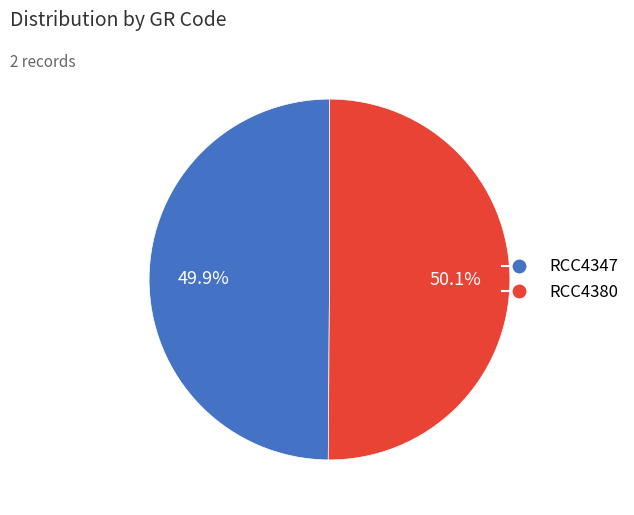

Is there a majority slice in this chart?

Yes